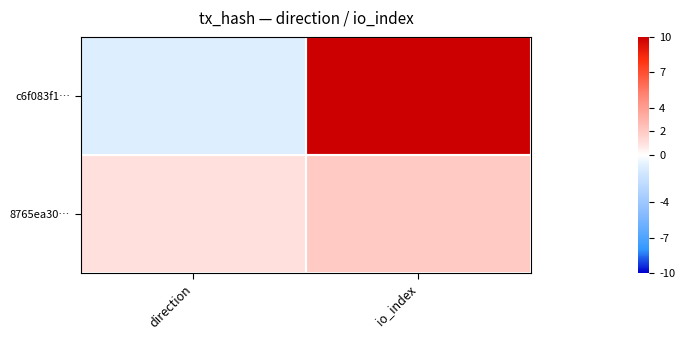

List the series in order of their peak value, highest first.

c6f083f1…, 8765ea30…